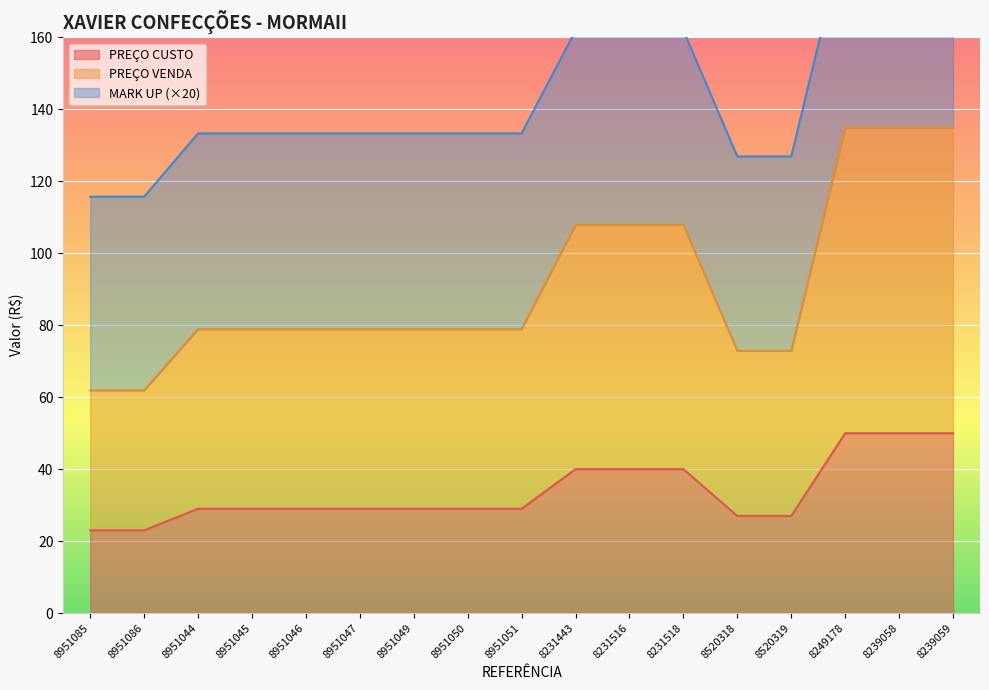

True or false: PREÇO VENDA and PREÇO CUSTO intersect in this chart.

False